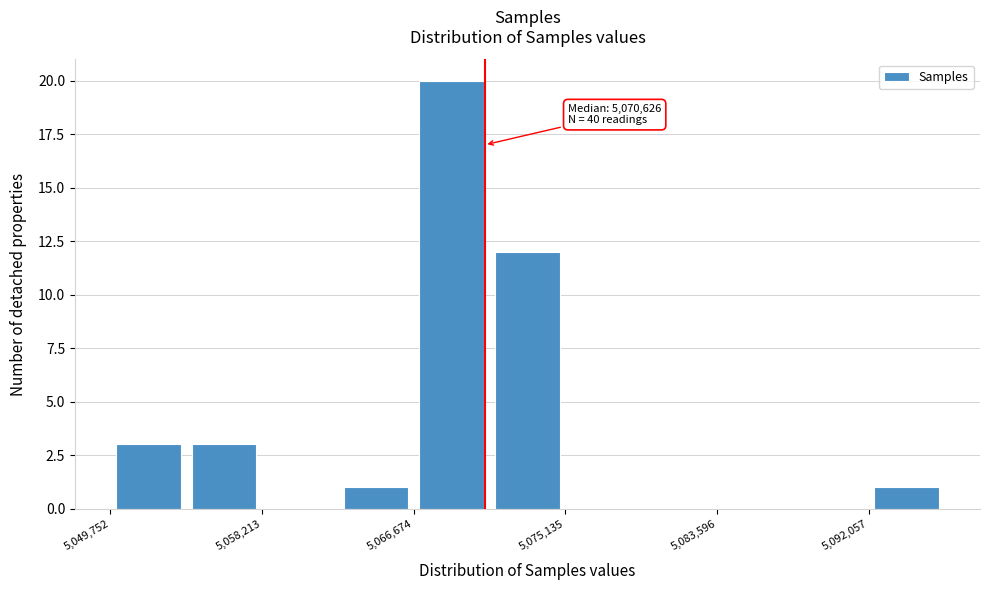

Which range on the x-axis has the tallest bar?

5067000 to 5071000